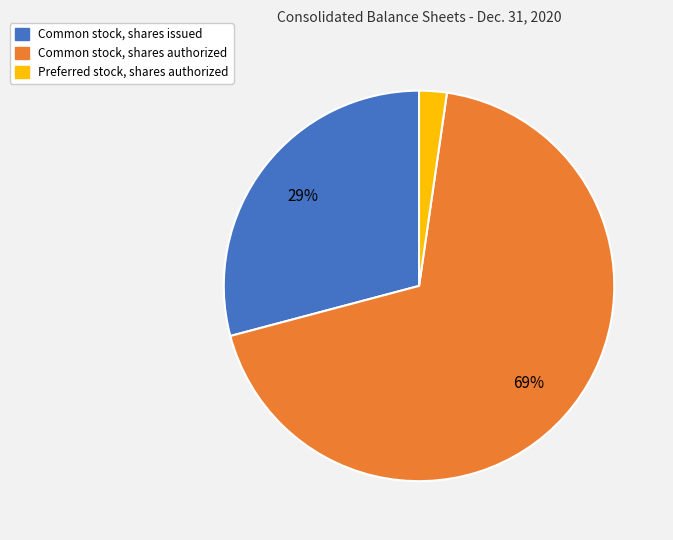

Which slice is the smallest?

Preferred stock, shares authorized